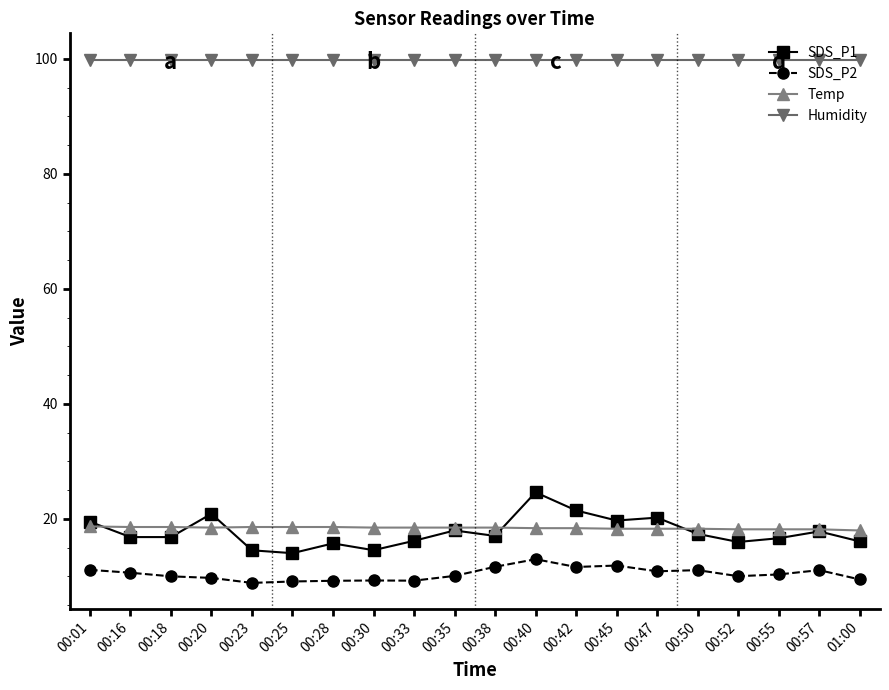

What is the minimum value shown in the chart?

8.9